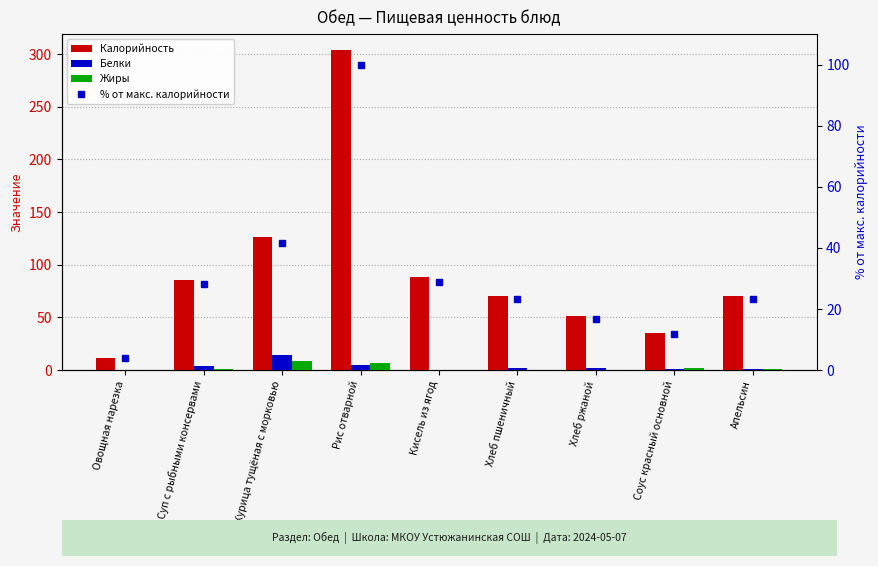

What is the difference between the highest and lowest values at Хлеб ржаной?

50.8